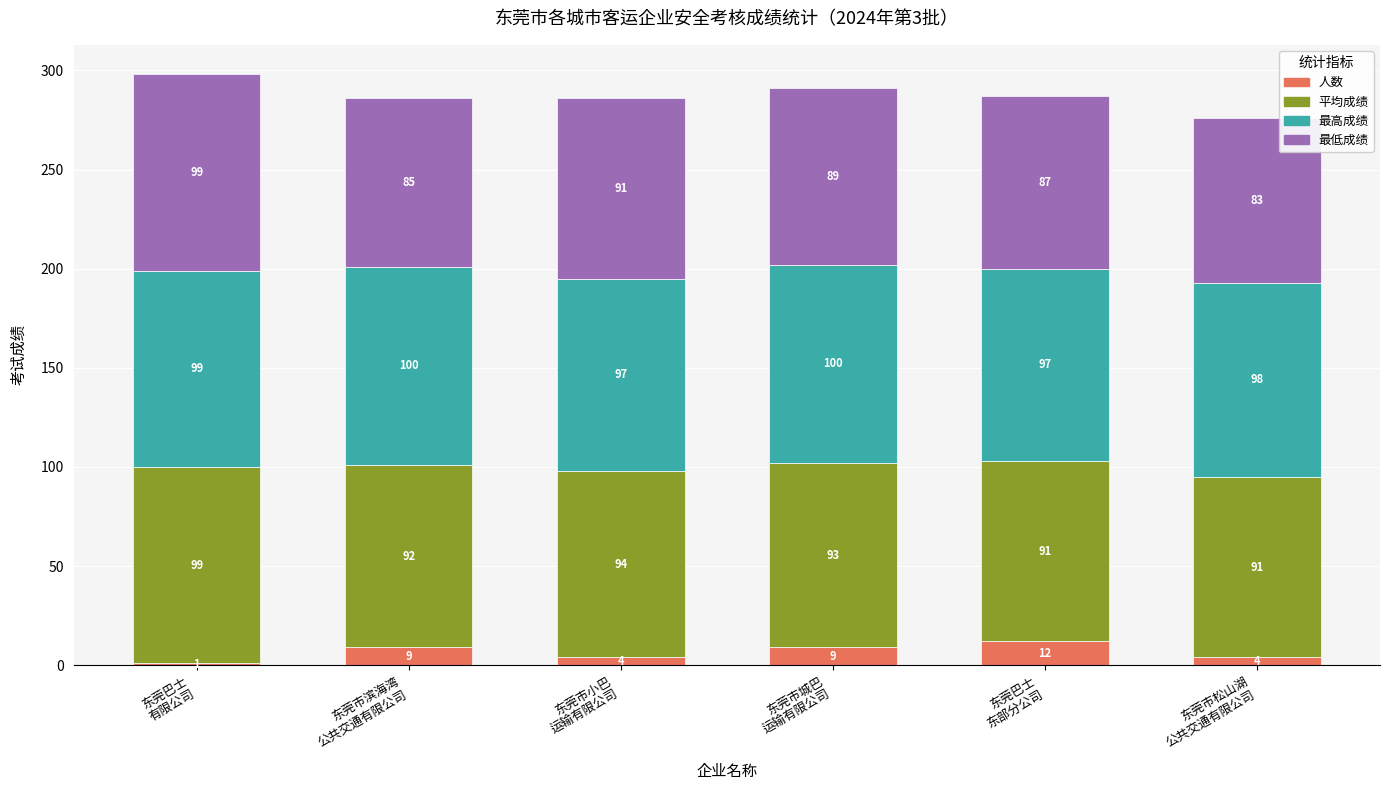

Reading left to right, what are the values for 人数?

1	9	4	9	12	4